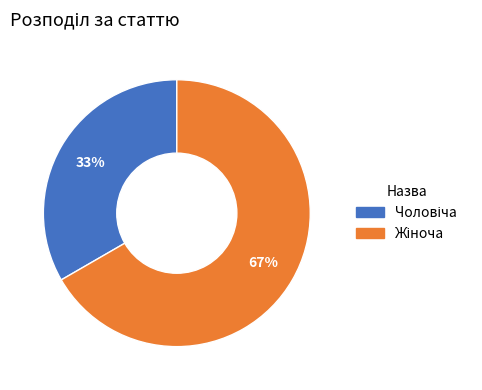

To the nearest percent, what is the average slice percentage?

50%